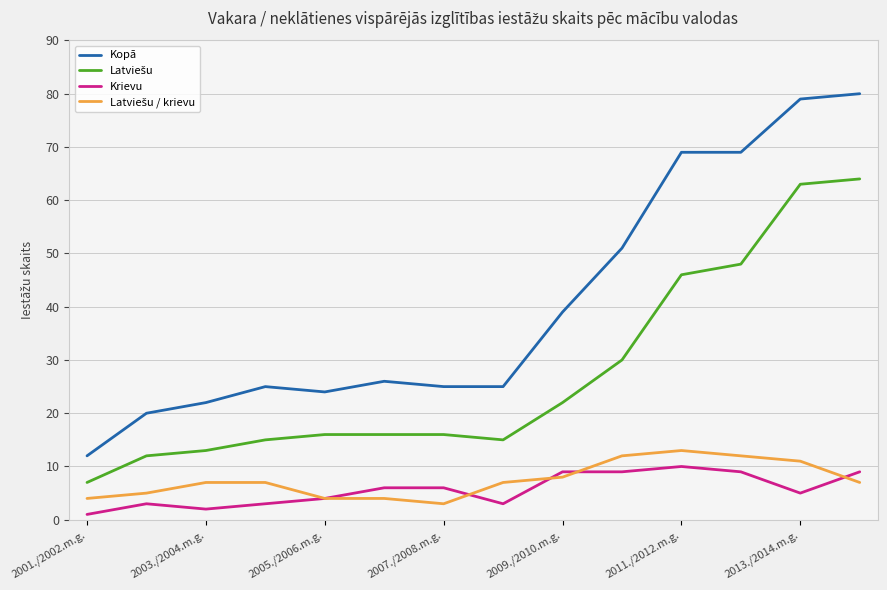

True or false: Kopā and Krievu cross at least once.

False